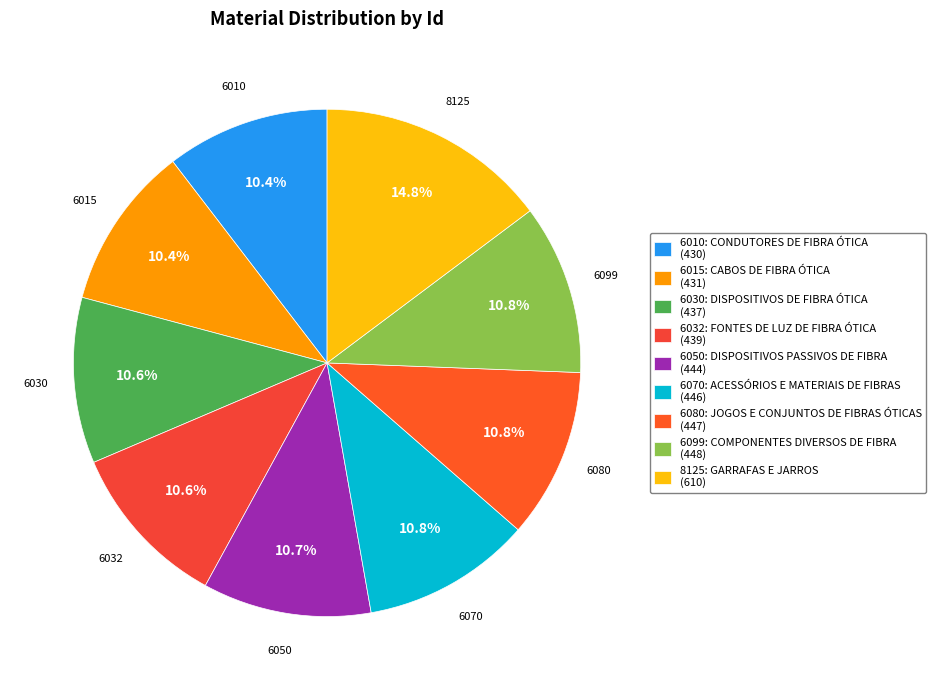

Count the number of slices in the pie.

9